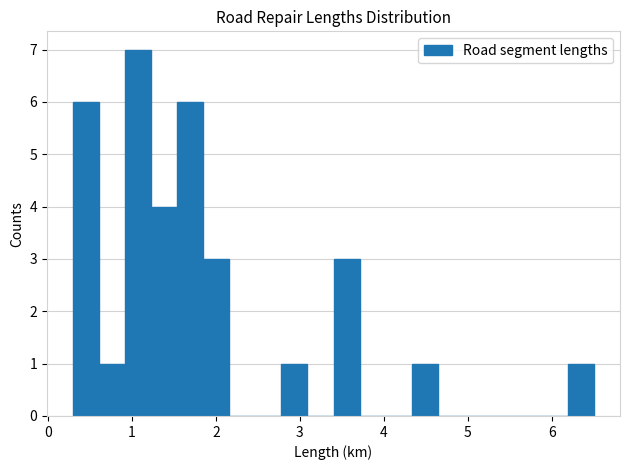

Read against the x-axis, roughly where is the centre of the tallest bar?

1.1